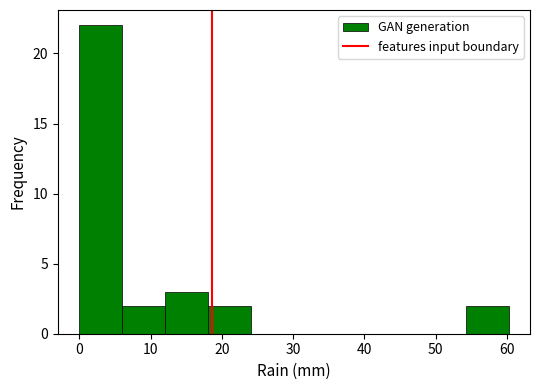

How tall is the bar that spans 12 to 18 on the x-axis? Neither the bar edges nor the heights are printed on the chart, so give them approximately, as read against the axes.

3